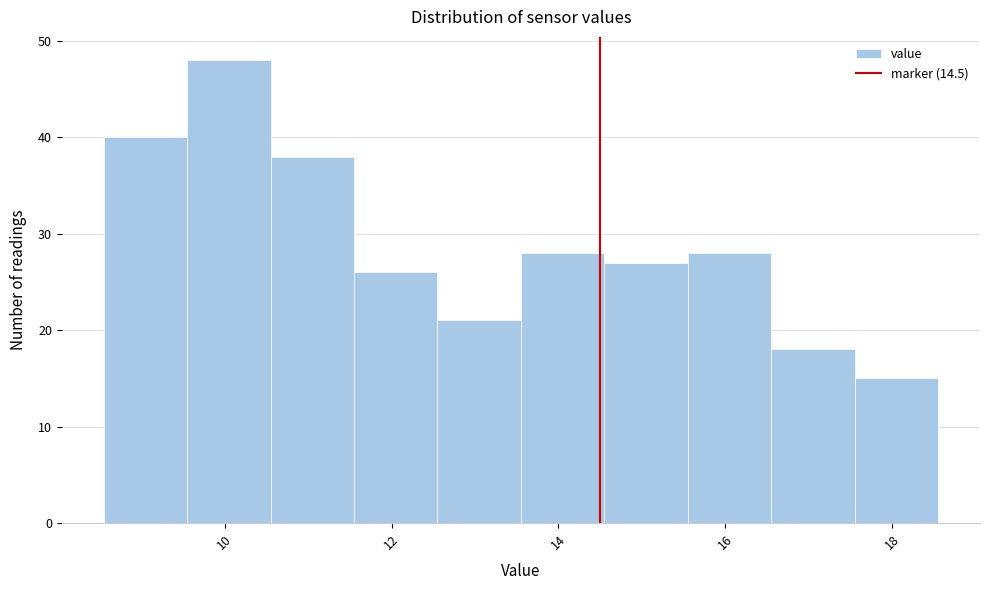

Reading left to right, list every bar in this chart as the range it spans on the x-axis followed by its height. Neither the bar edges nor the heights are printed on the chart, so give them approximately, as read against the axes.

8.55 to 9.55: 40
9.55 to 10.55: 48
10.55 to 11.55: 38
11.55 to 12.55: 26
12.55 to 13.55: 21
13.55 to 14.55: 28
14.55 to 15.55: 27
15.55 to 16.55: 28
16.55 to 17.55: 18
17.55 to 18.55: 15